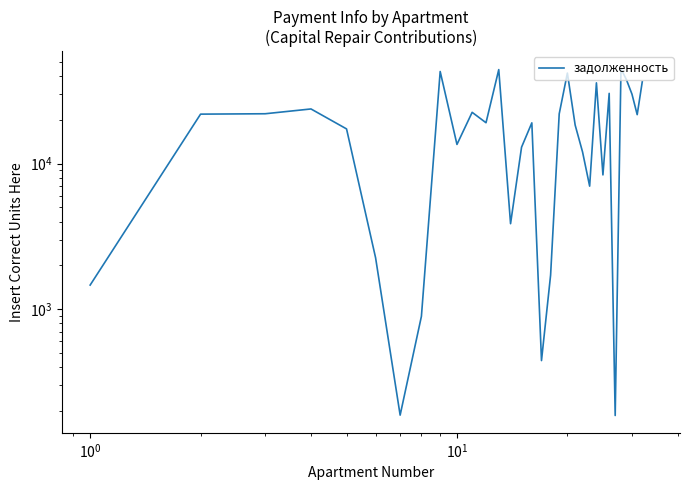

How many points are lower than both their immediate neighbors (excluding endpoints)?

9